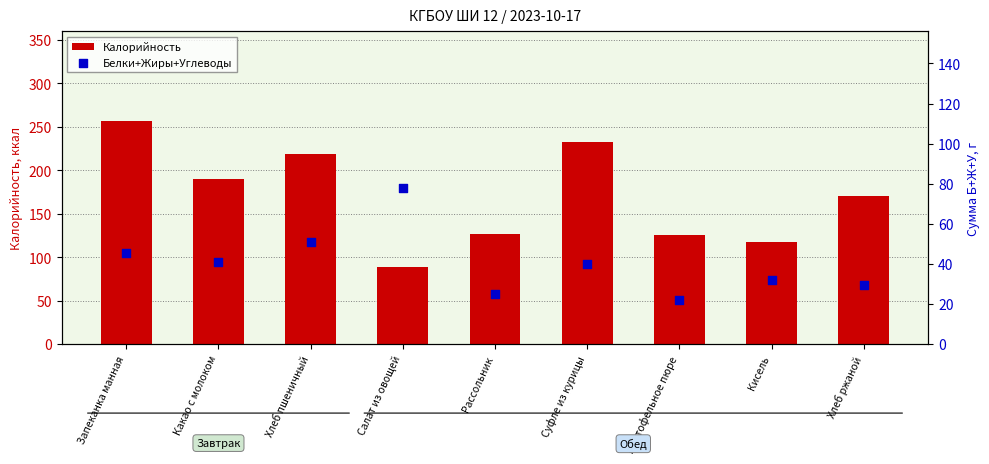

What is the total value across all series at Кисель?

150.0